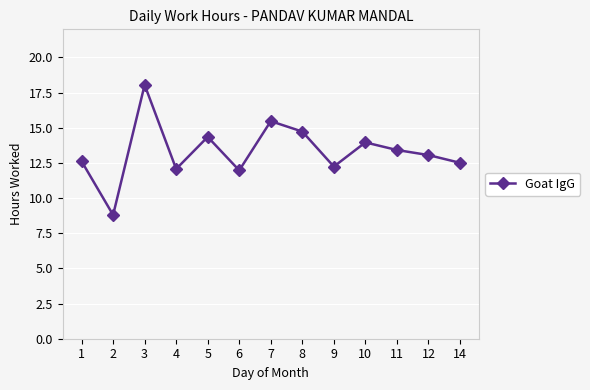

How many values are below 13?

6